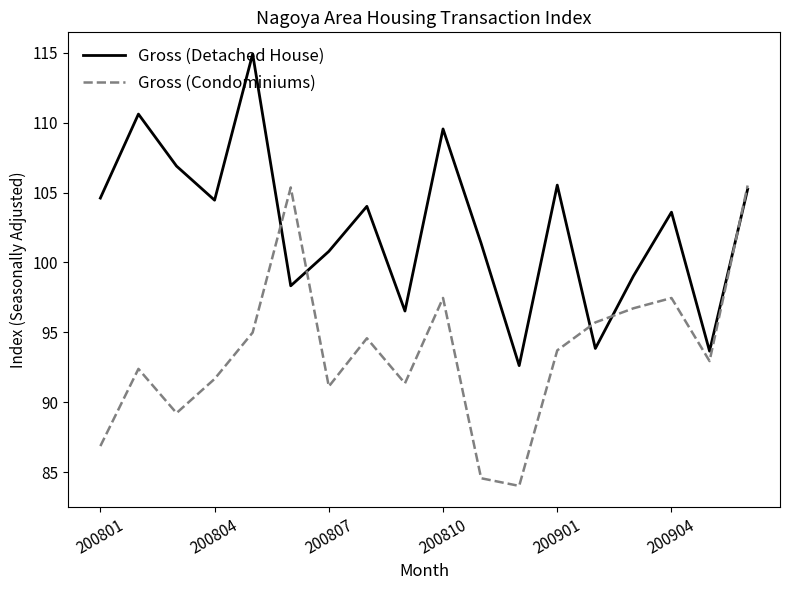

Which series has the largest total across all categories?

Gross (Detached House)